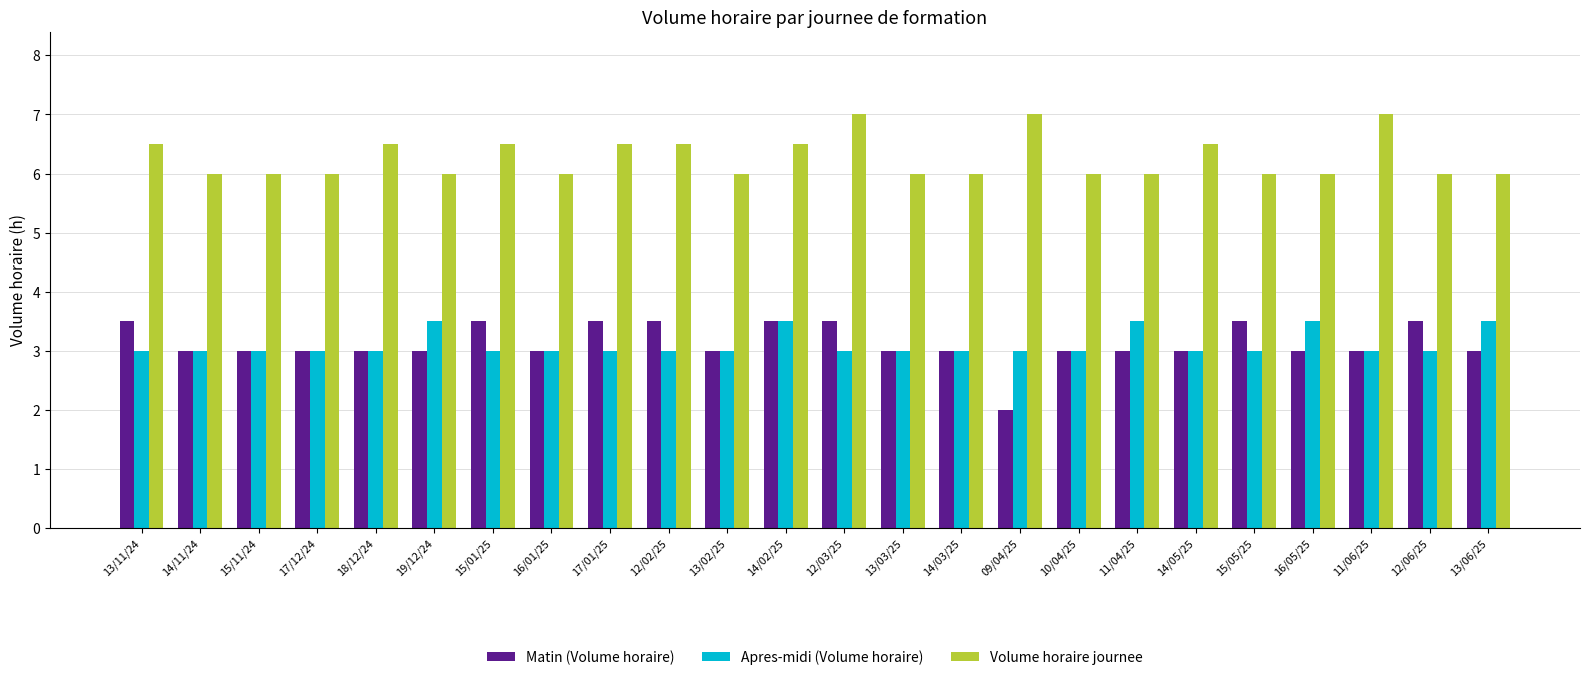

What is the difference between the maximum and minimum values in the Apres-midi (Volume horaire) series?

0.5